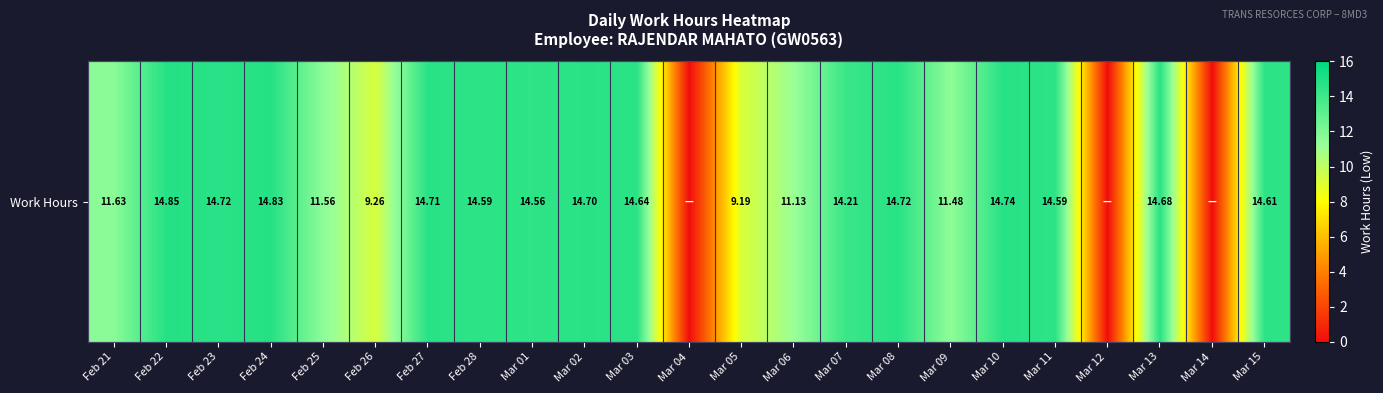

The value at Feb 28 is 14.6. True or false?

True